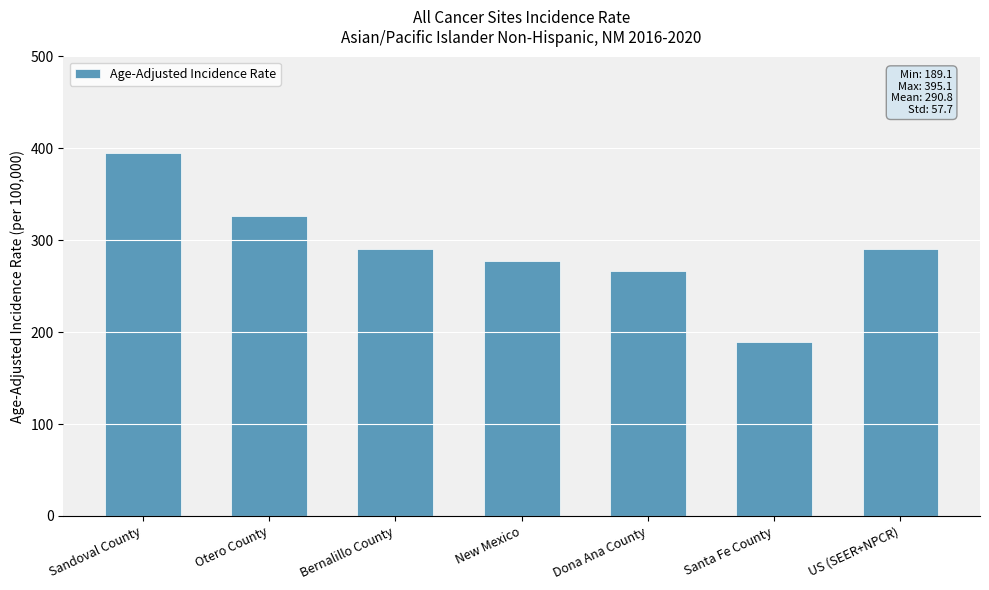

How many values are below 290?

3